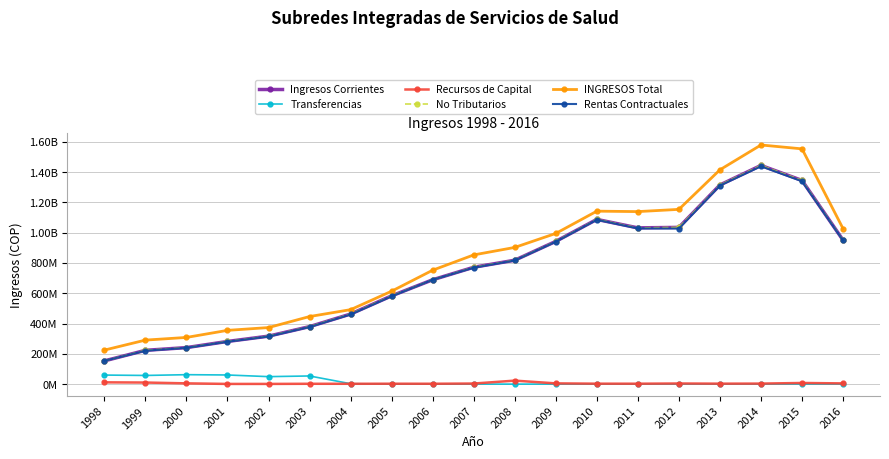

Where is Recursos de Capital nearest to the value 12090106?

1998